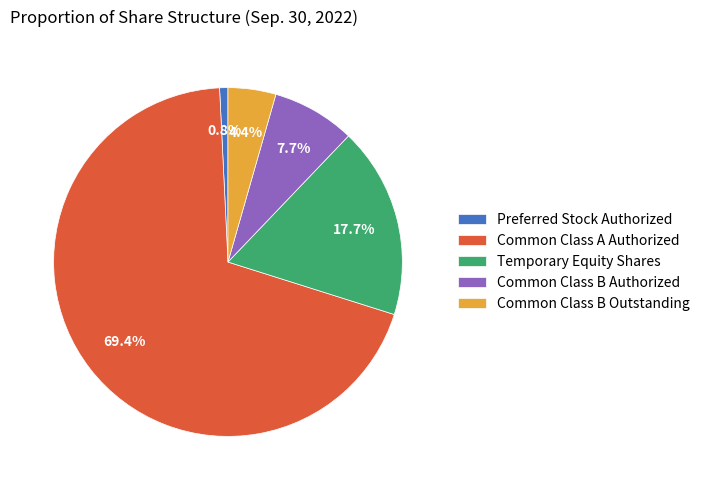

To the nearest percent, what is the difference between the Preferred Stock Authorized and Common Class A Authorized slice percentages?

69%